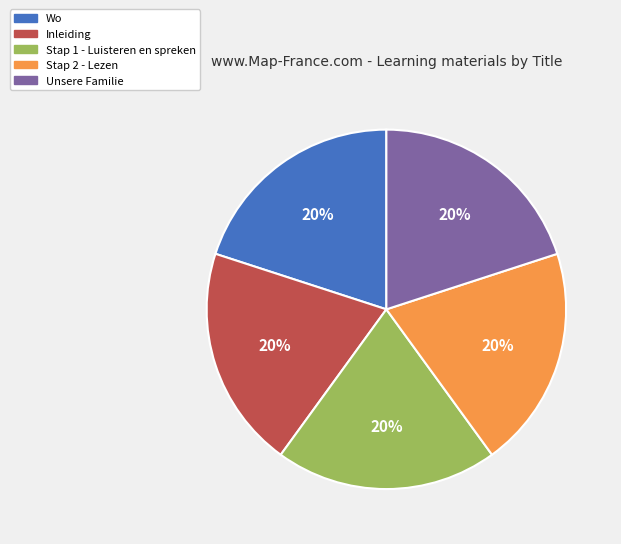

To the nearest percent, what percentage of the pie is Wo?

20%